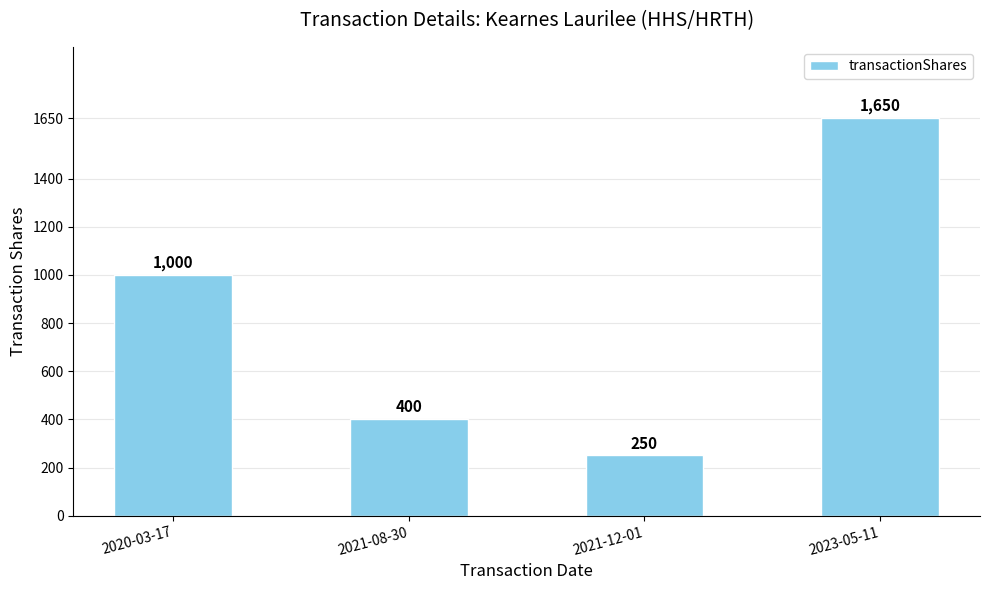

The value at 2020-03-17 is 1000. True or false?

True